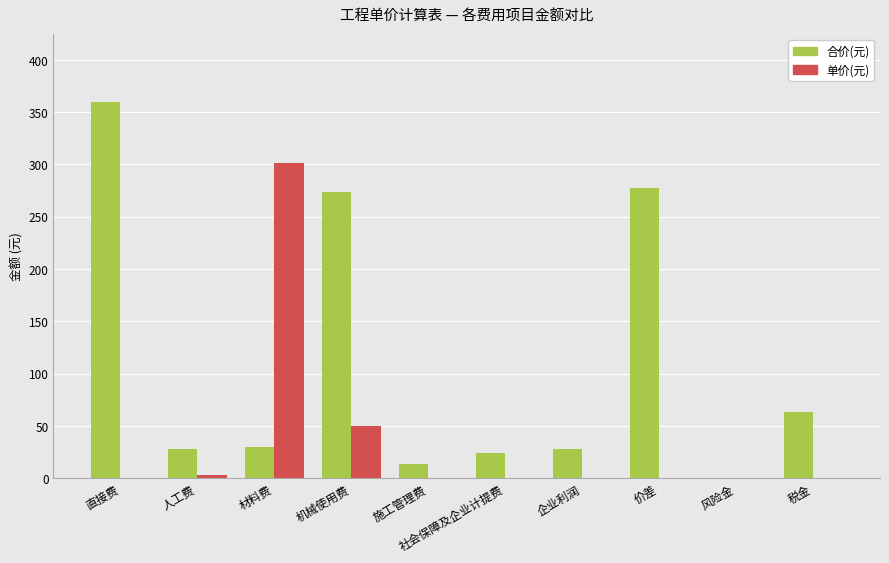

How many groups of bars are there?

10